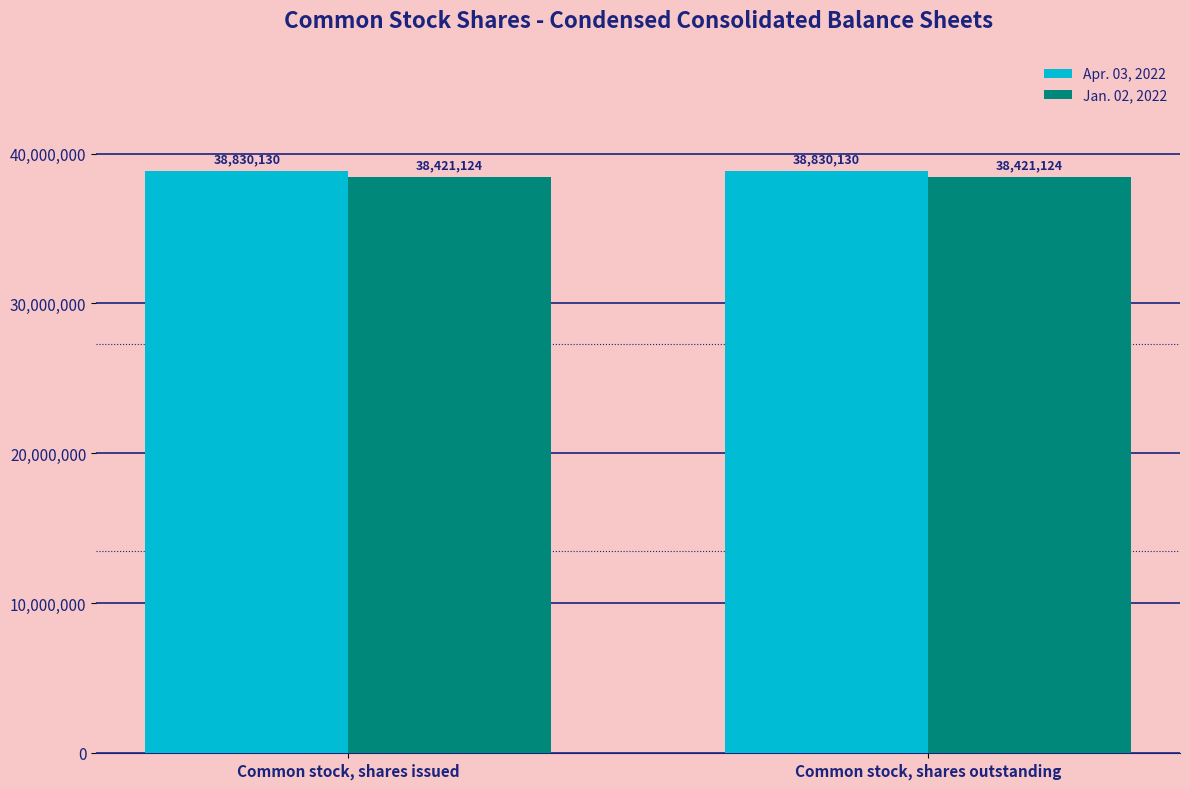

Is the value of Apr. 03, 2022 at Common stock, shares outstanding greater than the value of Jan. 02, 2022 at Common stock, shares issued?

Yes